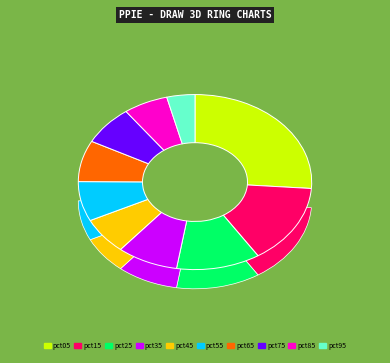

To the nearest percent, what portion does pct65 represent?

8%